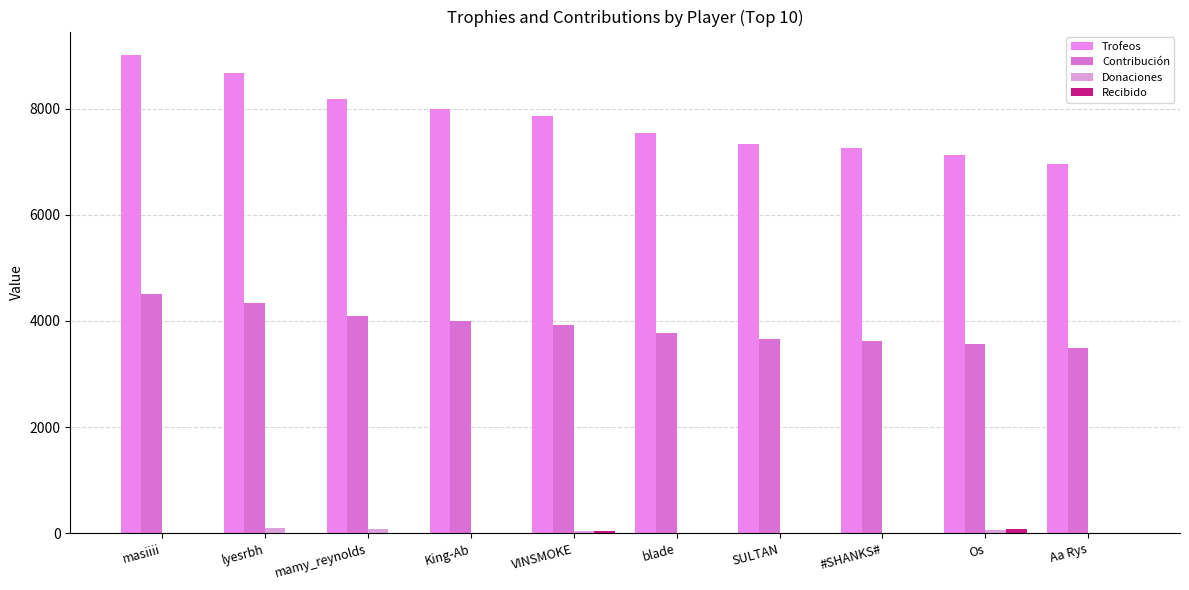

Which series has the largest range (max minus min)?

Trofeos